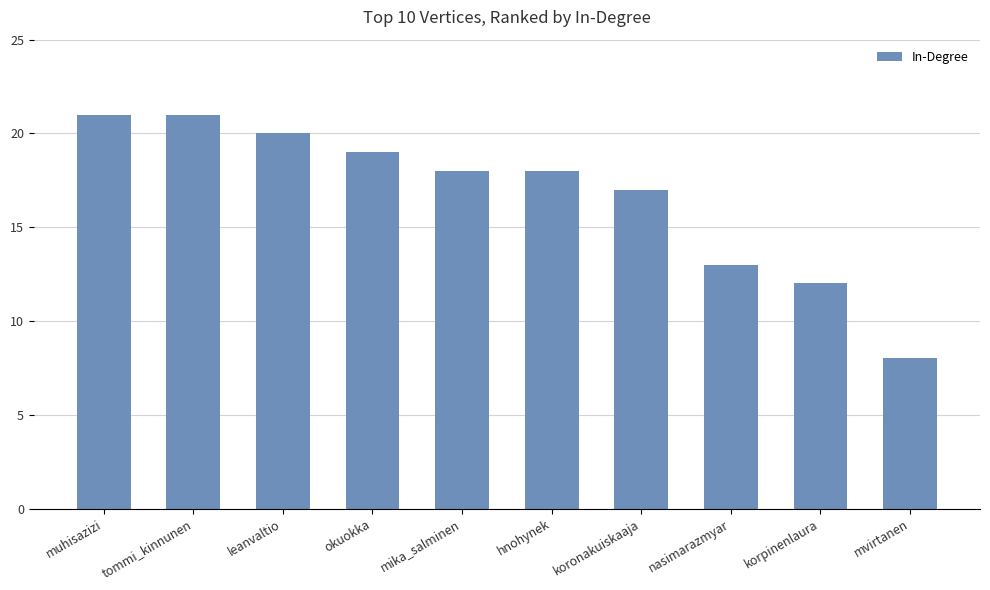

What is the average value?

17